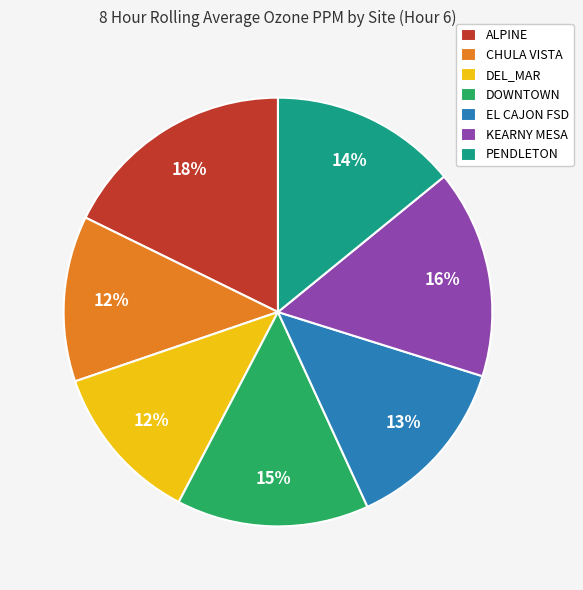

To the nearest percent, what percentage of the pie is DOWNTOWN?

15%